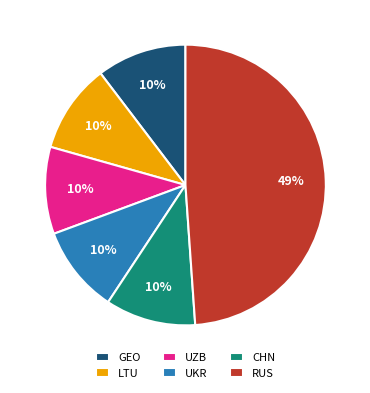

Is it true that CHN is 21% of the pie?

False